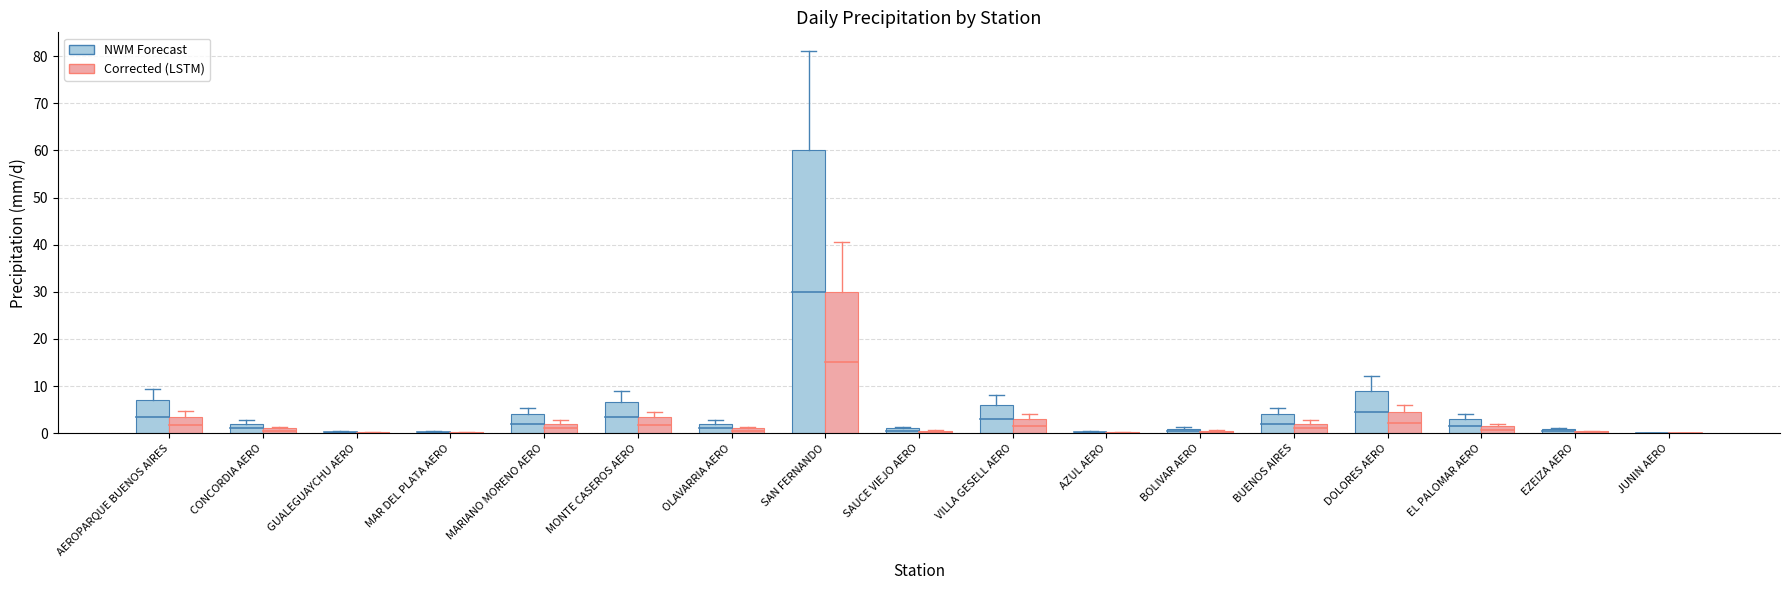

True or false: NWM Forecast has a value of 4.1 at AEROPARQUE BUENOS AIRES.

False